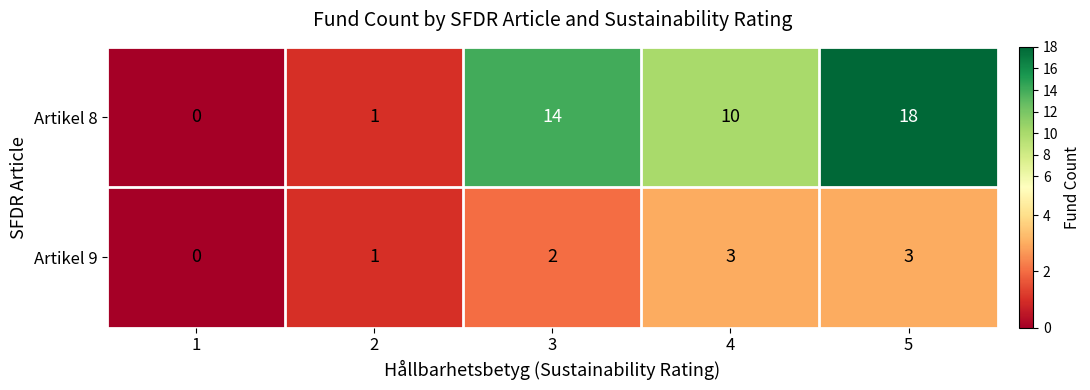

What is the difference between the highest and lowest values at 3?

12